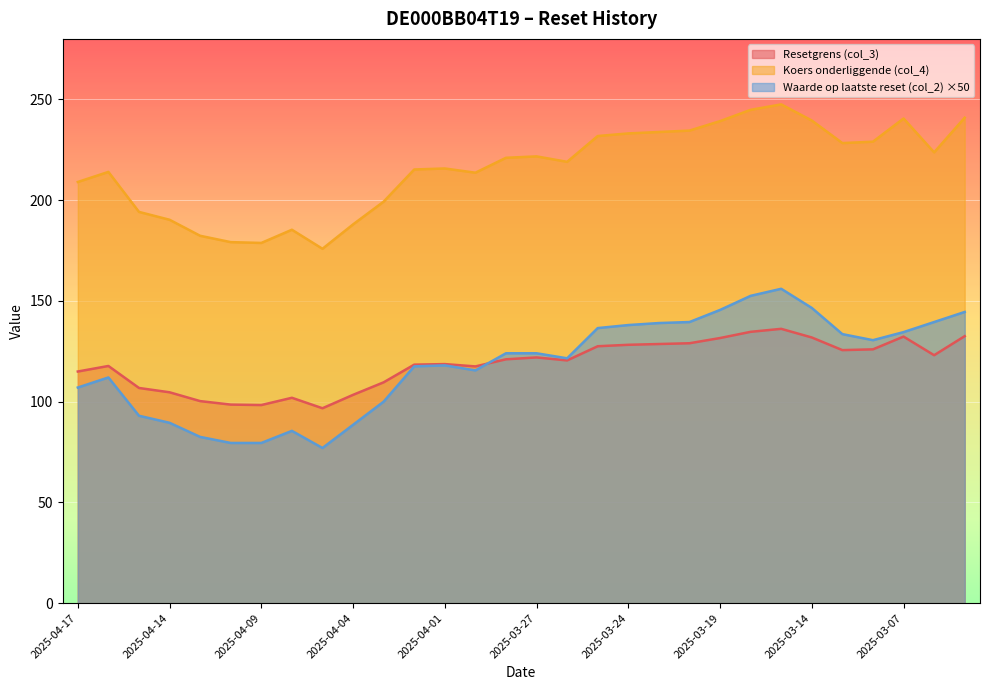

What position from the left is 2025-04-01?

13